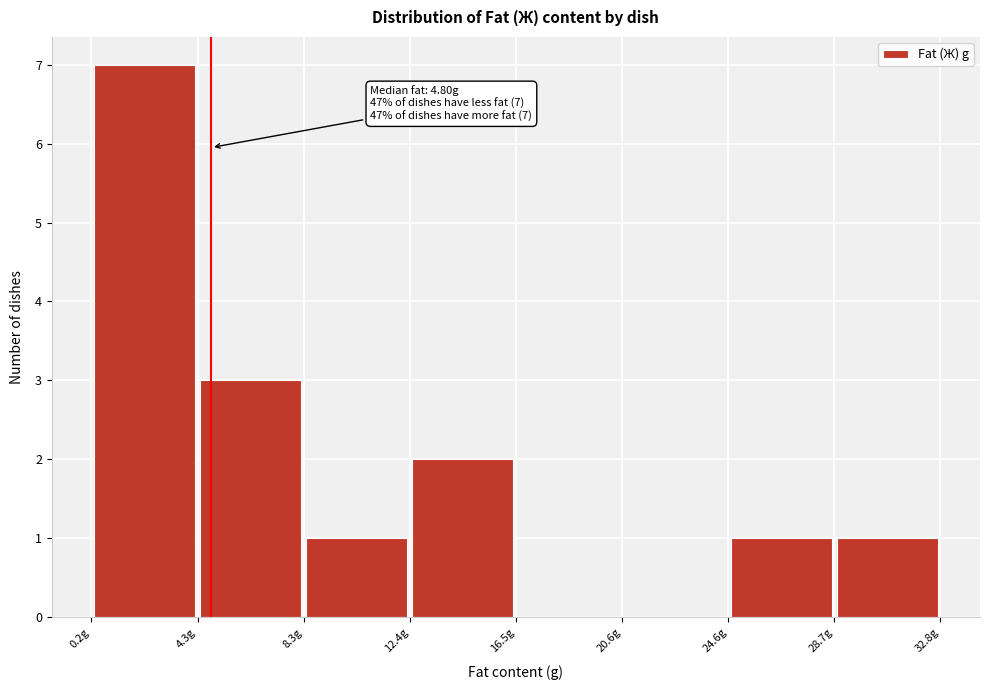

Over which range of the x-axis is the bar tallest?

0.0 to 4.5